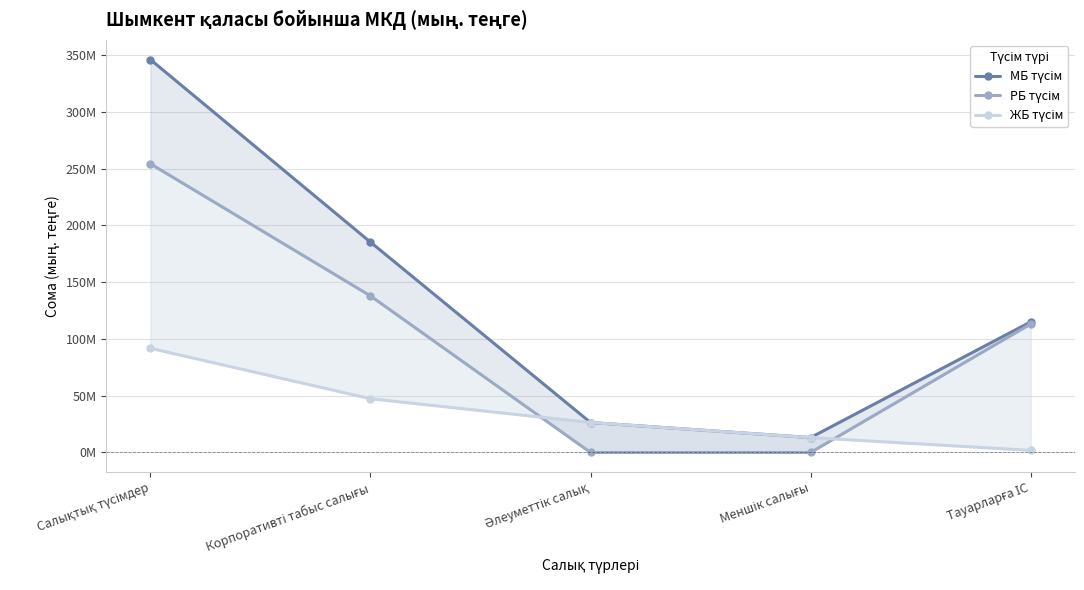

At which category is the sum across all series the highest?

Салықтық түсімдер